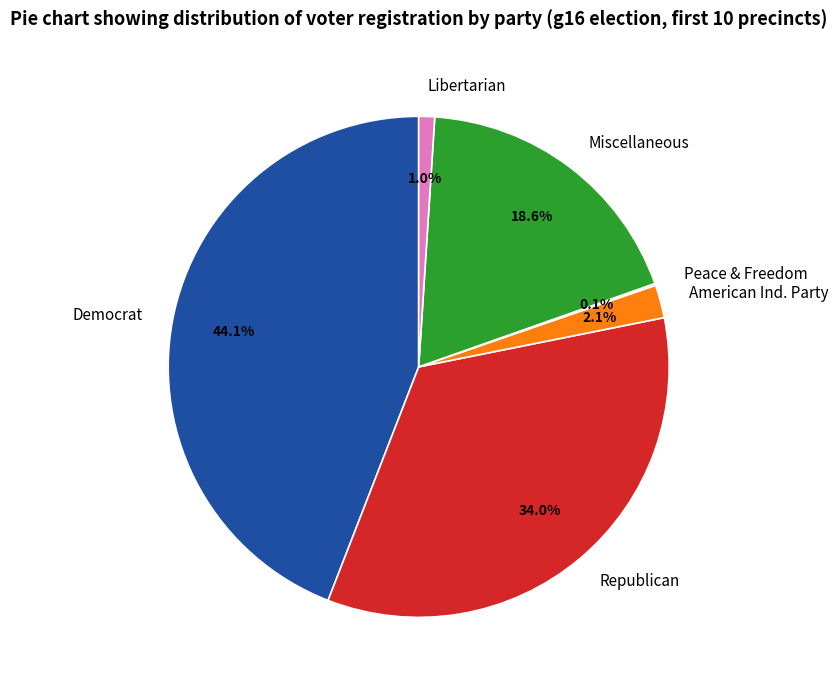

How much of the chart is everything except Republican?

66.0%